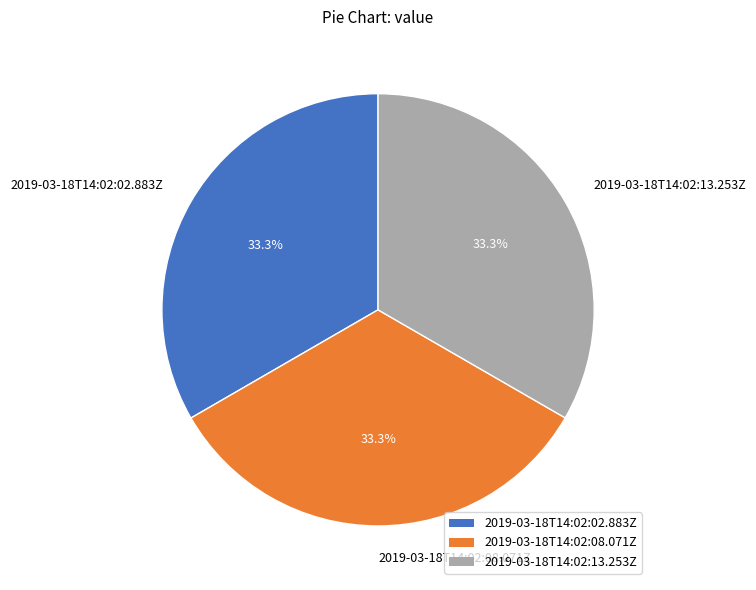

To the nearest percent, what portion does 2019-03-18T14:02:02.883Z represent?

33%